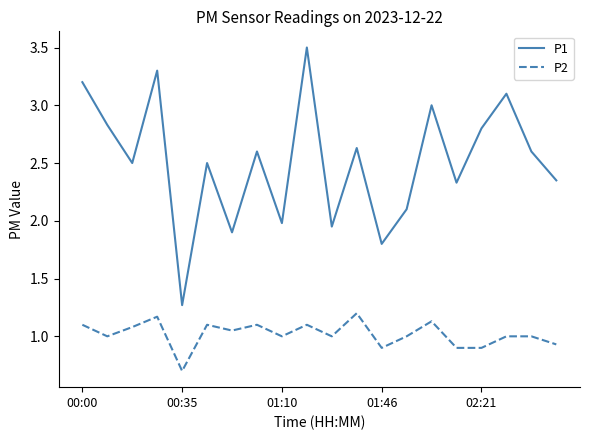

In P1, how many points are lower than both neighbors (excluding endpoints)?

7